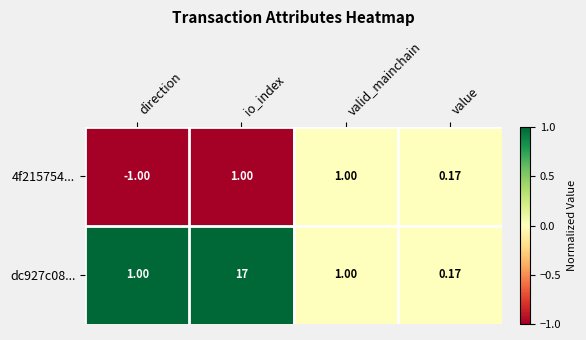

How many values in 4f215754... are above zero?

3